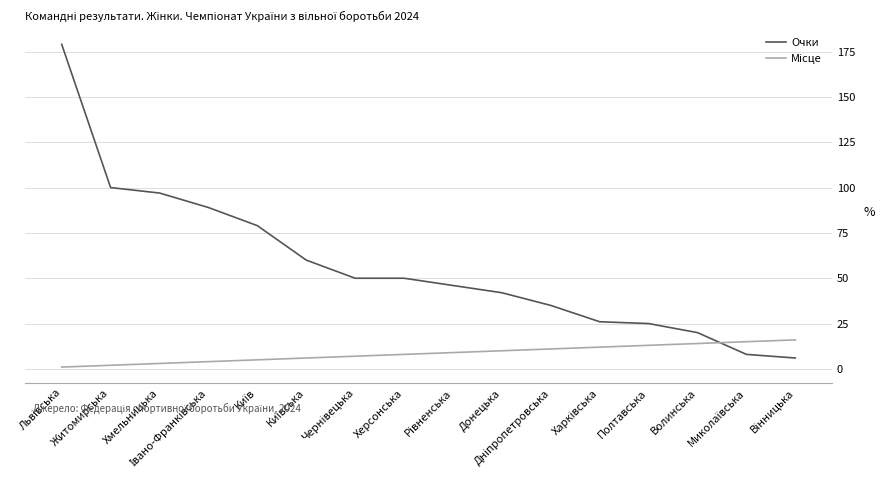

What is the average value of the Очки series?

57